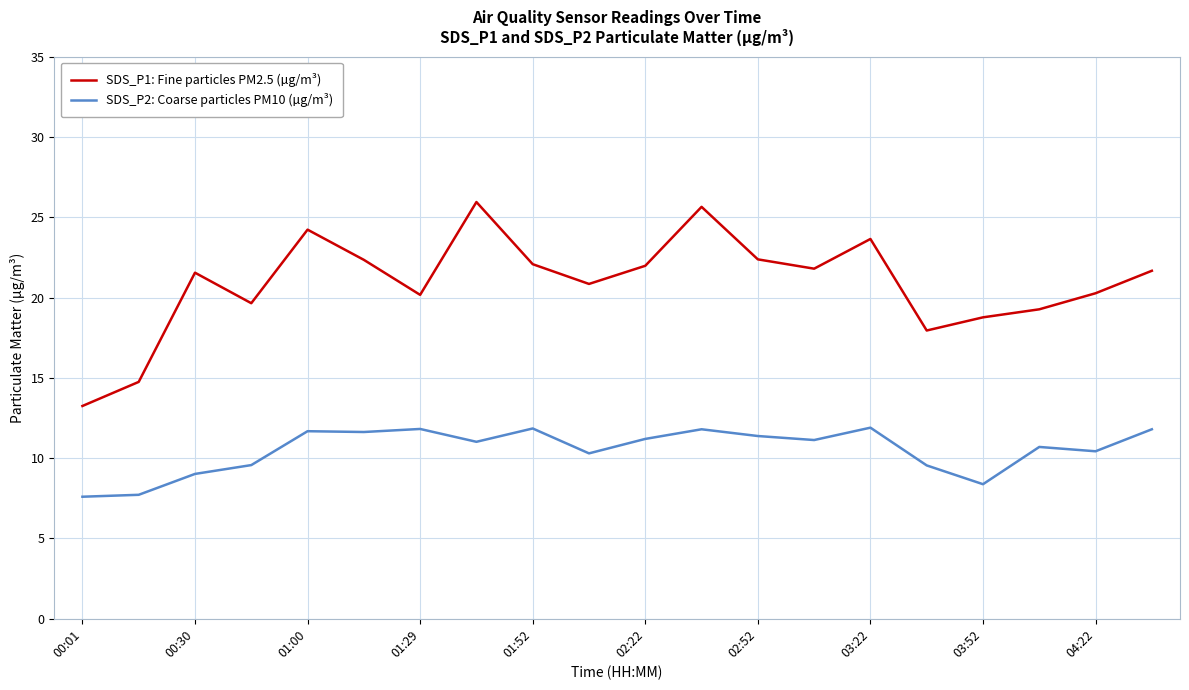

Rank the series by their average value, from highest to lowest.

SDS_P1: Fine particles PM2.5 (µg/m³), SDS_P2: Coarse particles PM10 (µg/m³)